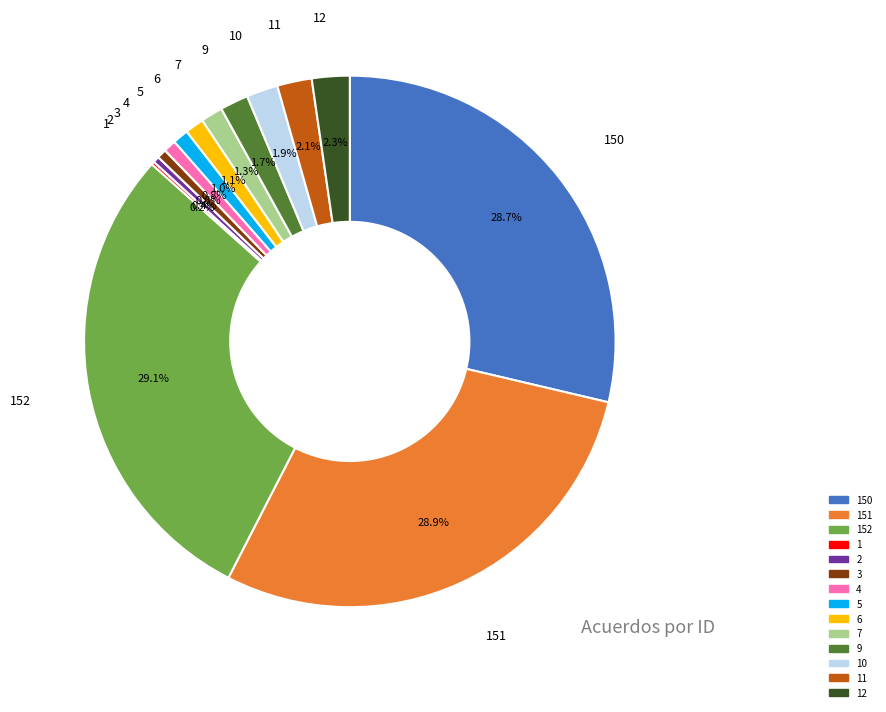

Is there any slice that represents more than half of the pie?

No